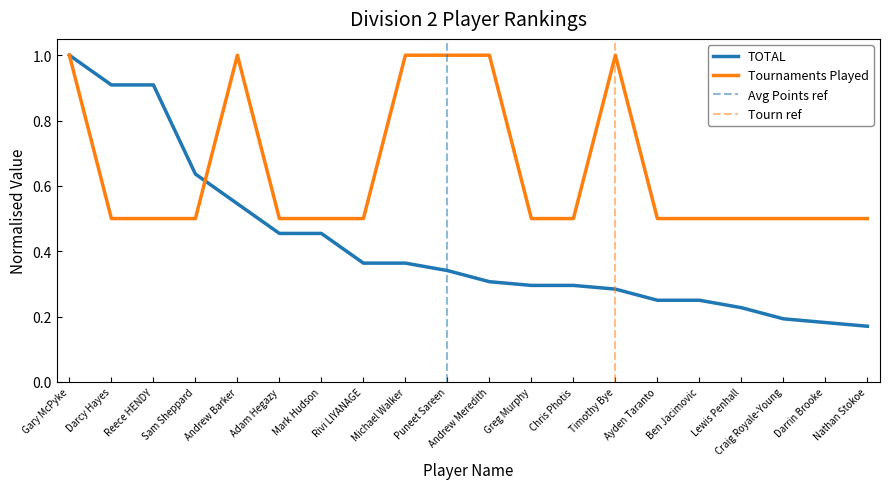

Reading left to right, transcribe all the data shown in this chart.

TOTAL: Gary McPyke=1.0	Darcy Hayes=0.9	Reece HENDY=0.9	Sam Sheppard=0.6	Andrew Barker=0.5	Adam Hegazy=0.5	Mark Hudson=0.5	Rivi LIYANAGE=0.4	Michael Walker=0.4	Puneet Sareen=0.3	Andrew Meredith=0.3	Greg Murphy=0.3	Chris Photis=0.3	Timothy Bye=0.3	Ayden Taranto=0.2	Ben Jacimovic=0.2	Lewis Penhall=0.2	Craig Royale-Young=0.2	Darrin Brooke=0.2	Nathan Stokoe=0.2
Tournaments Played: Gary McPyke=1.0	Darcy Hayes=0.5	Reece HENDY=0.5	Sam Sheppard=0.5	Andrew Barker=1.0	Adam Hegazy=0.5	Mark Hudson=0.5	Rivi LIYANAGE=0.5	Michael Walker=1.0	Puneet Sareen=1.0	Andrew Meredith=1.0	Greg Murphy=0.5	Chris Photis=0.5	Timothy Bye=1.0	Ayden Taranto=0.5	Ben Jacimovic=0.5	Lewis Penhall=0.5	Craig Royale-Young=0.5	Darrin Brooke=0.5	Nathan Stokoe=0.5